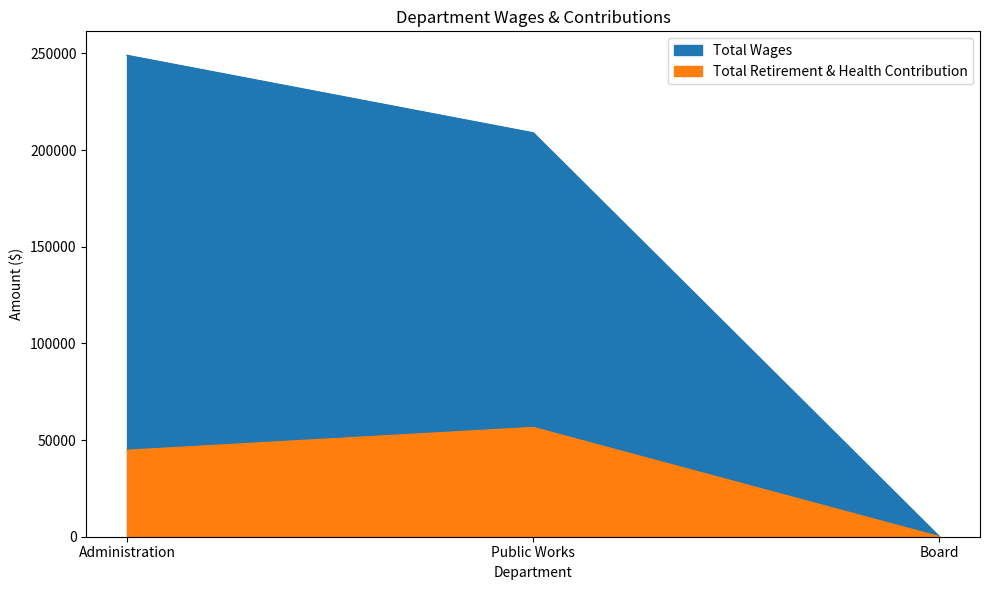

What is the label of the 1st point from the right?

Board